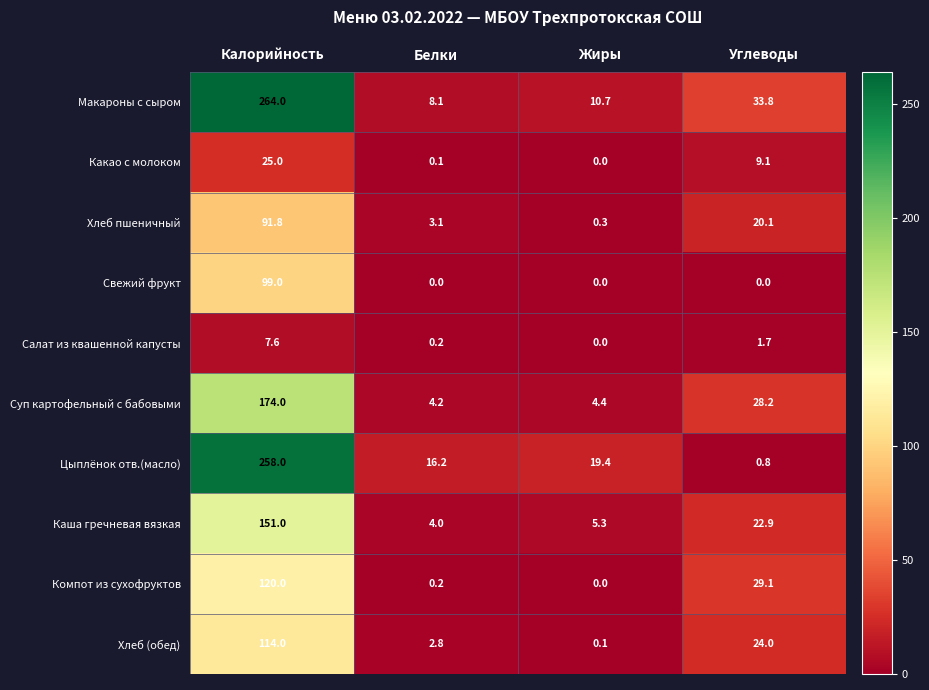

At Калорийность, list the series in order from largest to smallest.

Макароны с сыром, Цыплёнок отв.(масло), Суп картофельный с бабовыми, Каша гречневая вязкая, Компот из сухофруктов, Хлеб (обед), Свежий фрукт, Хлеб пшеничный, Какао с молоком, Салат из квашенной капусты